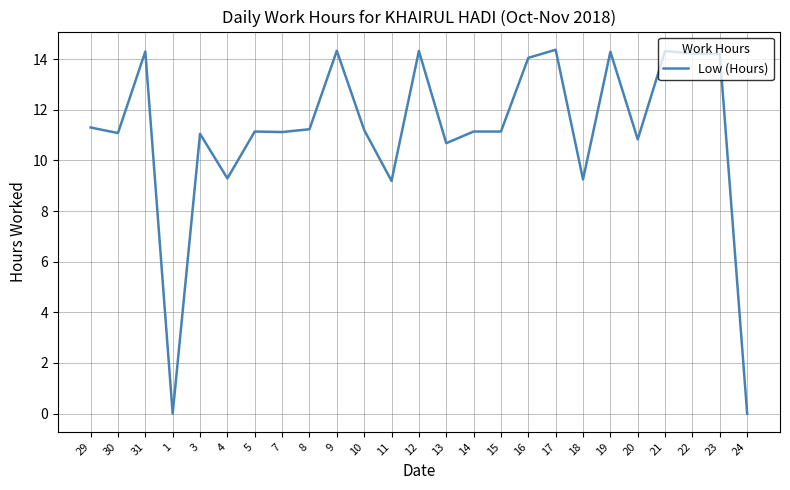

What is the greatest value displayed?

14.4